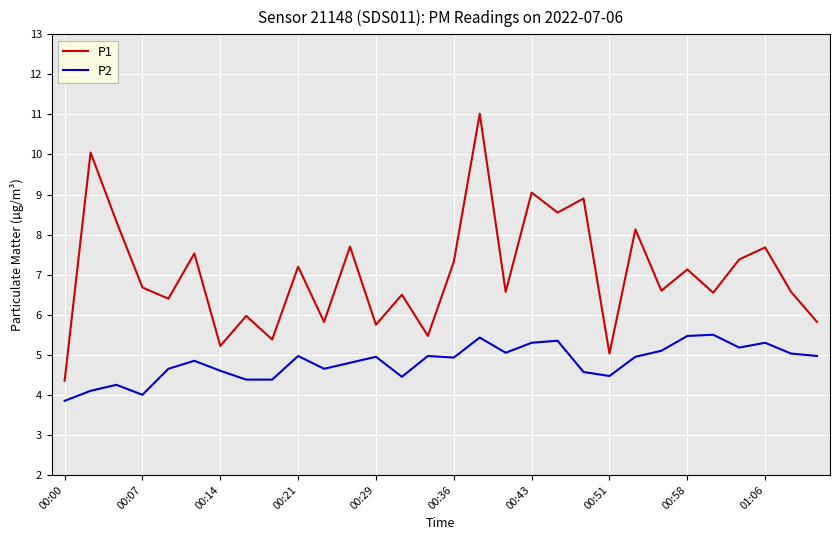

Which series has the largest range (max minus min)?

P1